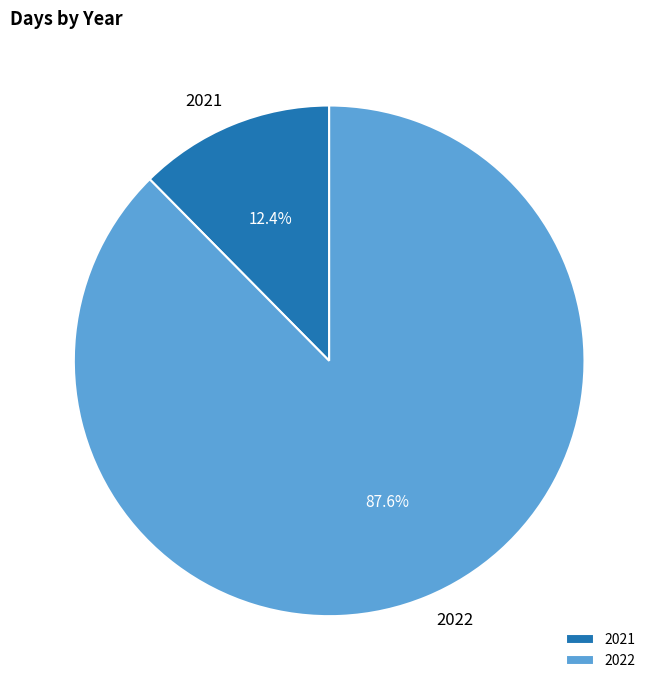

Which has a higher value, 2022 or 2021?

2022